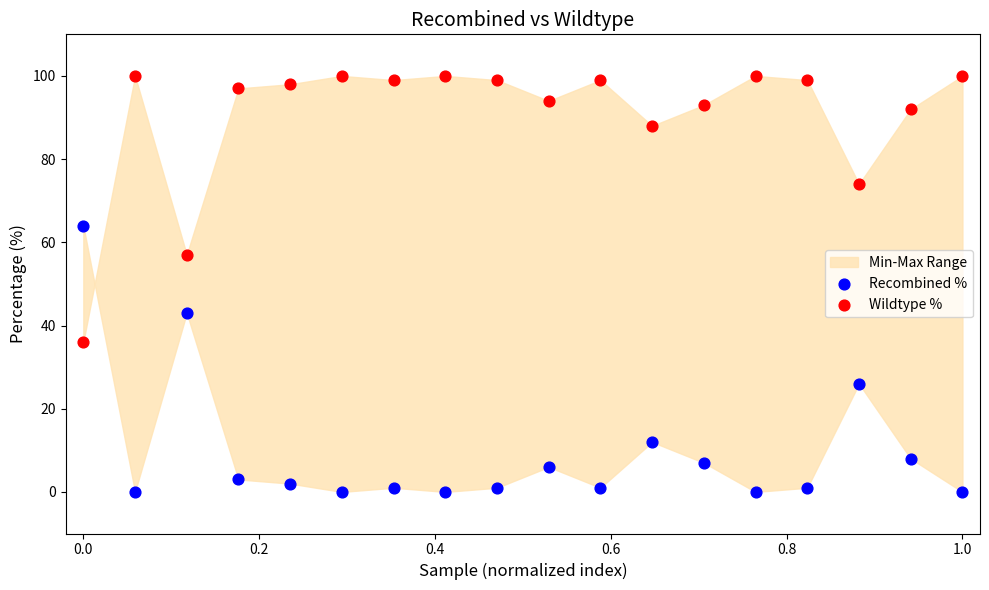

Which series contains the highest Y value?

Wildtype %